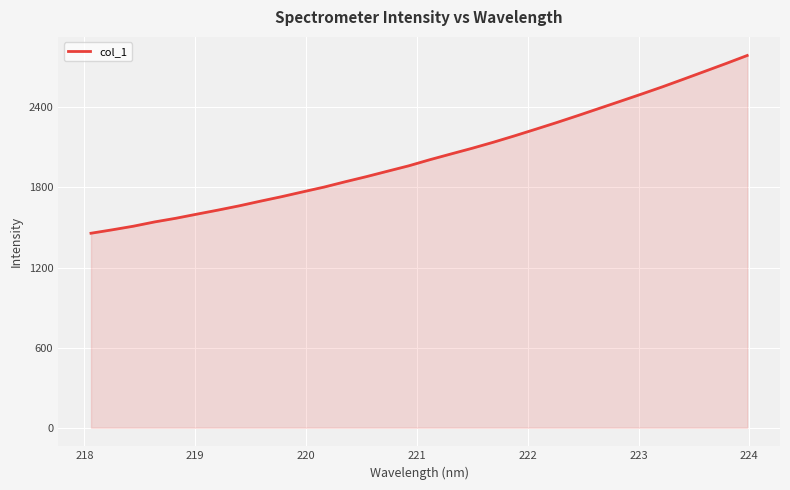

What is the minimum value shown in the chart?

1456.9